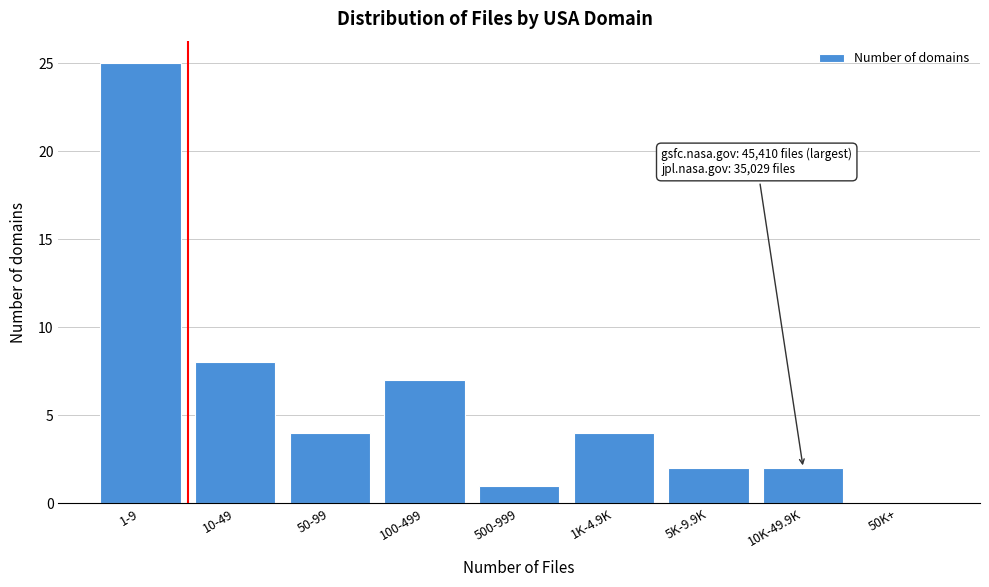

Reading left to right, transcribe all the data shown in this chart.

1-9=25	10-49=8	50-99=4	100-499=7	500-999=1	1K-4.9K=4	5K-9.9K=2	10K-49.9K=2	50K+=0